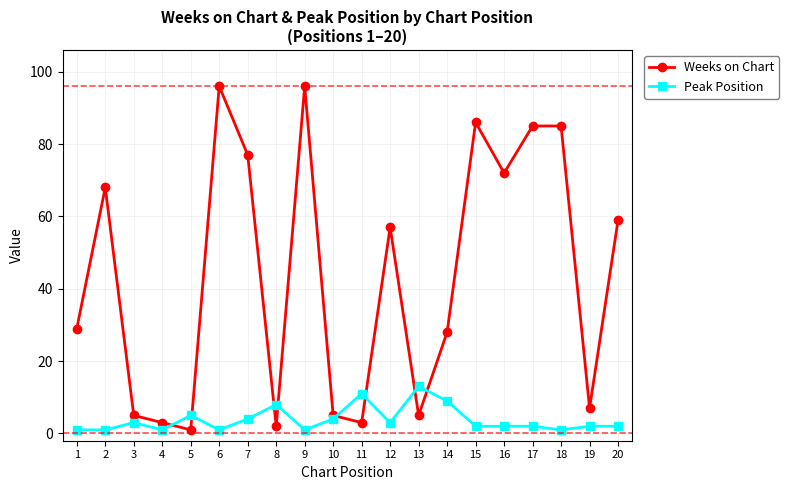

At which label does Peak Position first exceed 2?

3